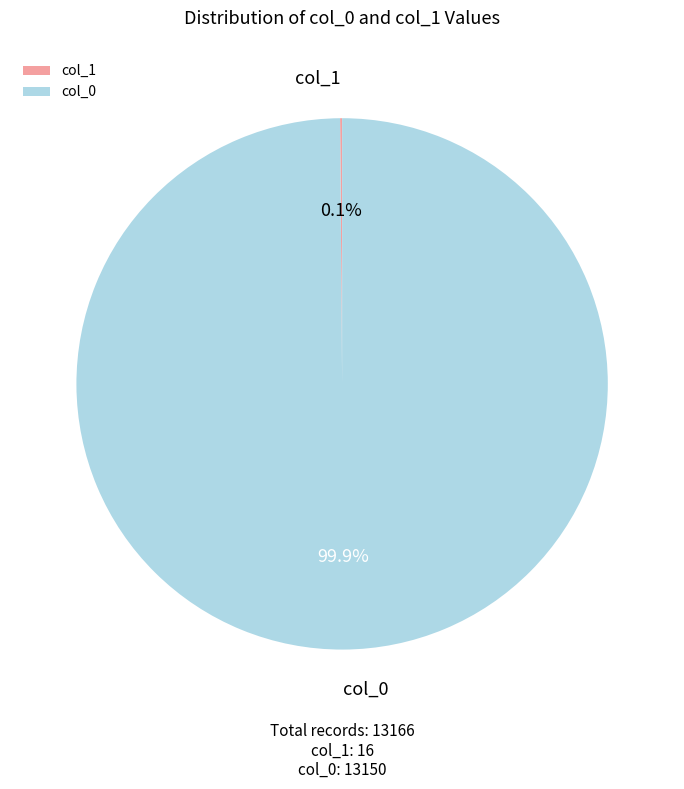

Which category has the biggest portion of the pie?

col_0